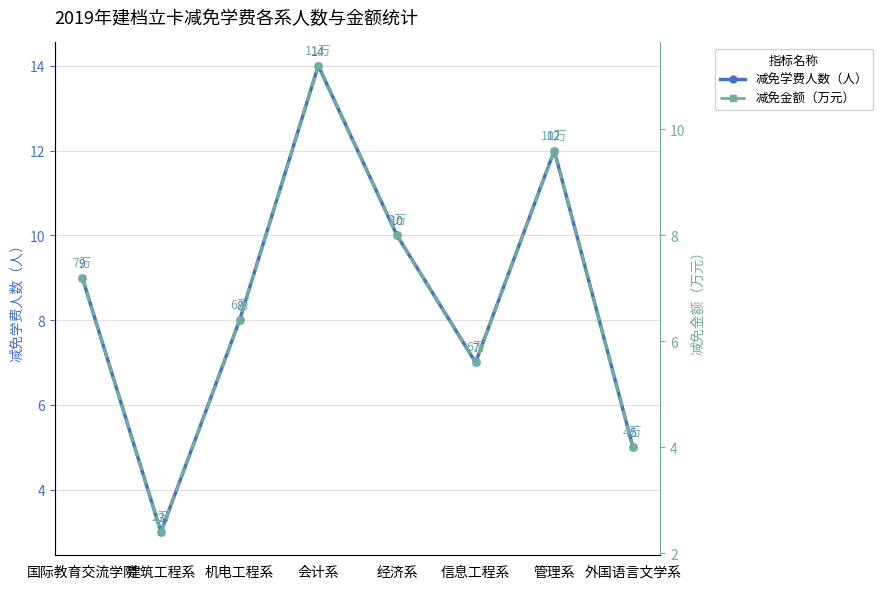

In 减免金额（万元）, how many points are higher than both neighbors (excluding endpoints)?

2